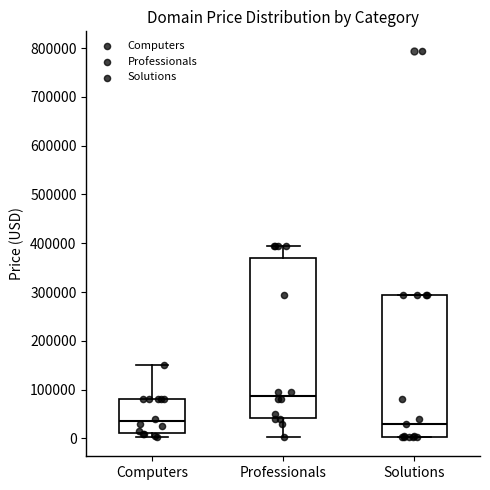

Where is the upper edge of the box for Solutions on the y-axis? The values are not printed on the chart, so give them approximately, as read against the axis.

290000